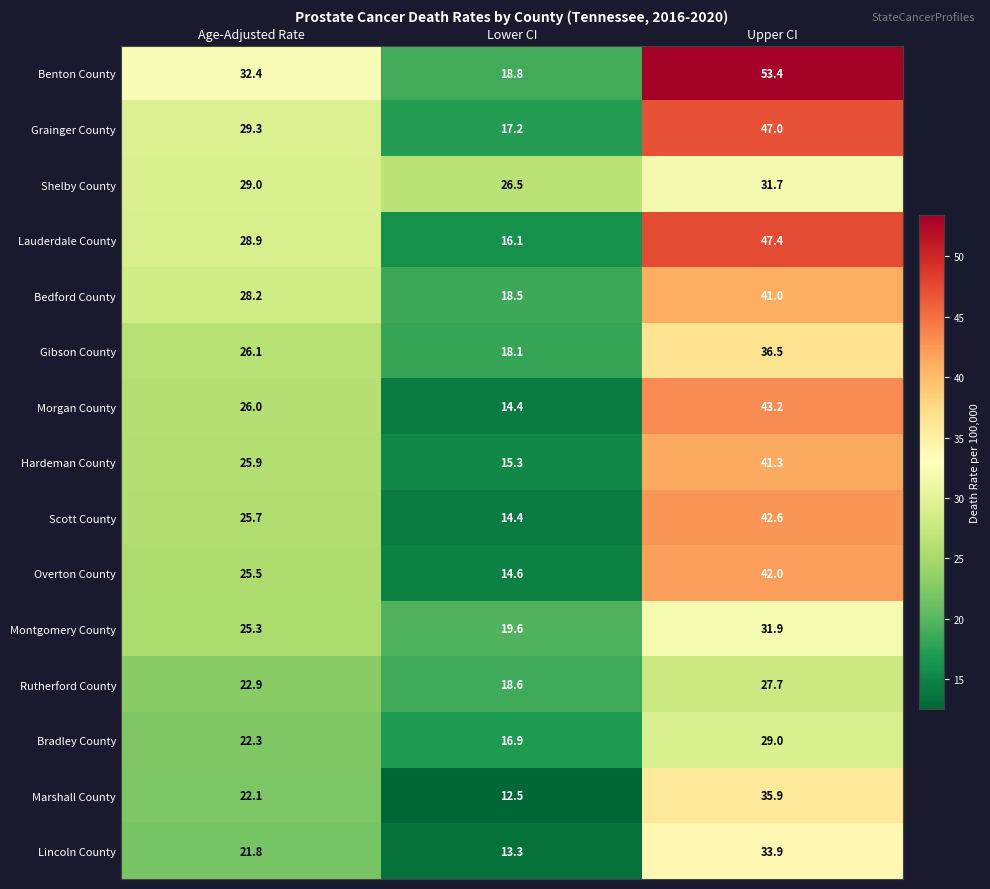

List the series in order of their peak value, highest first.

Benton County, Lauderdale County, Grainger County, Morgan County, Scott County, Overton County, Hardeman County, Bedford County, Gibson County, Marshall County, Lincoln County, Montgomery County, Shelby County, Bradley County, Rutherford County